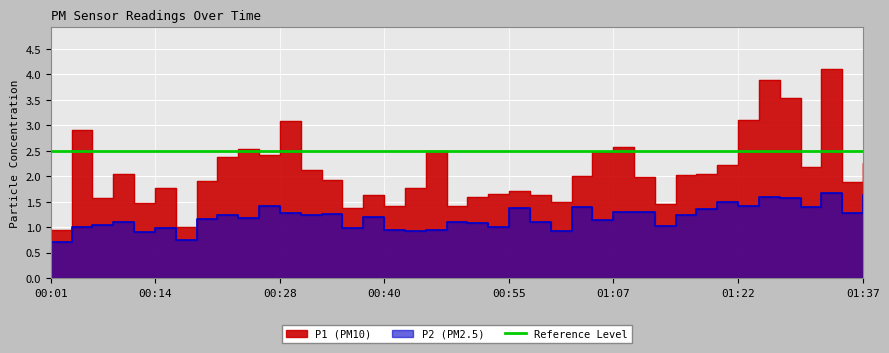

True or false: P1 and P2 cross at least once.

False